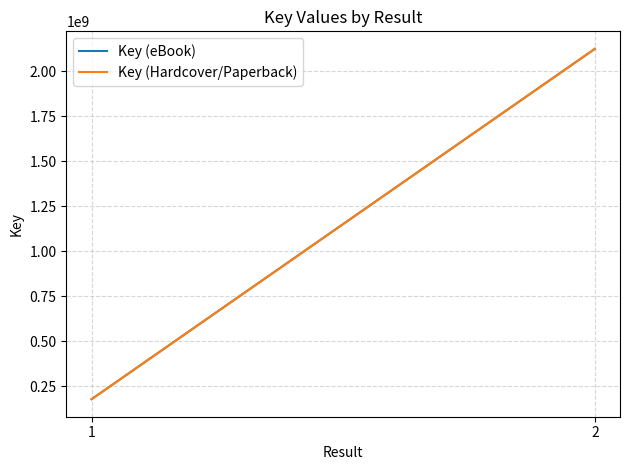

What is the lowest value of the Key (eBook) series?

177029387